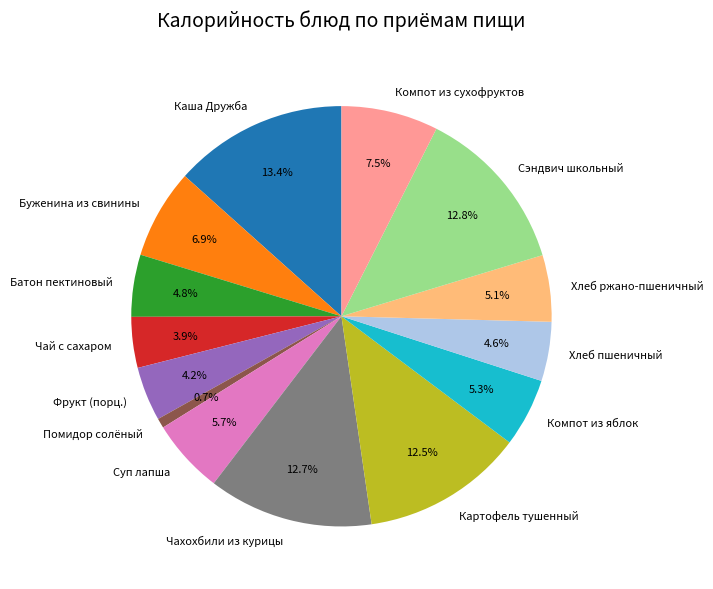

Which slice is the largest?

Каша Дружба